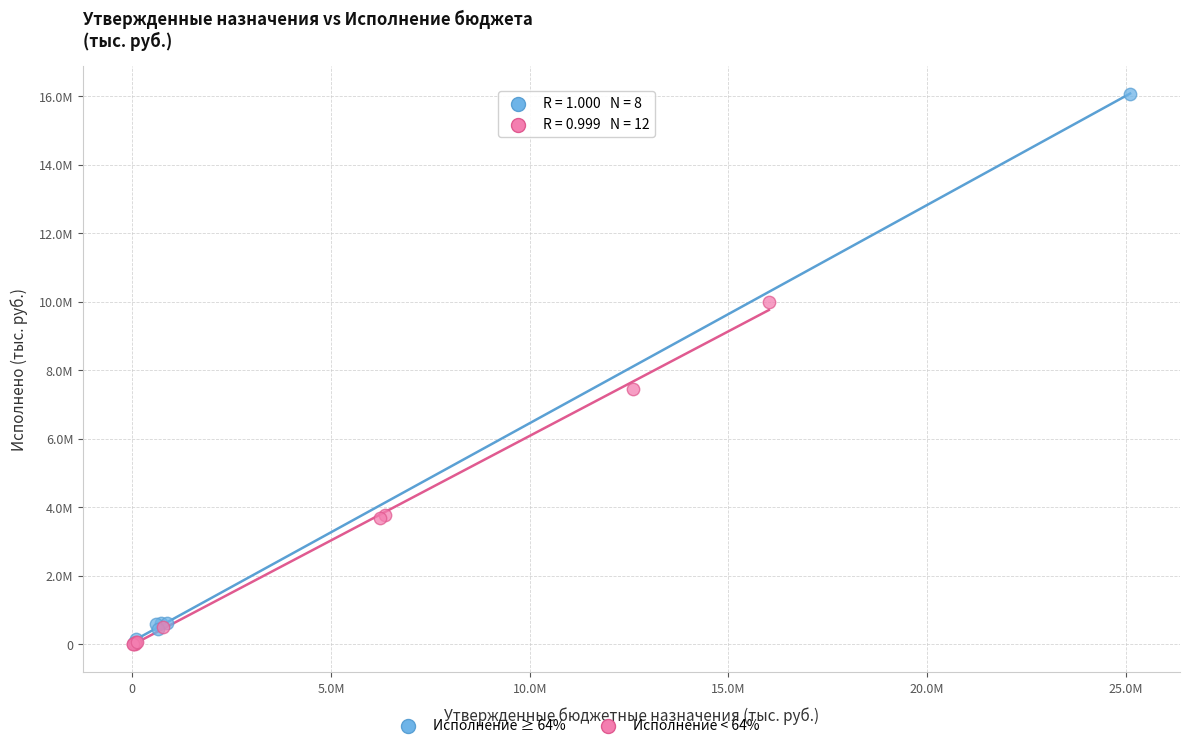

Which series contains the highest Y value?

Исполнение ≥ 64%